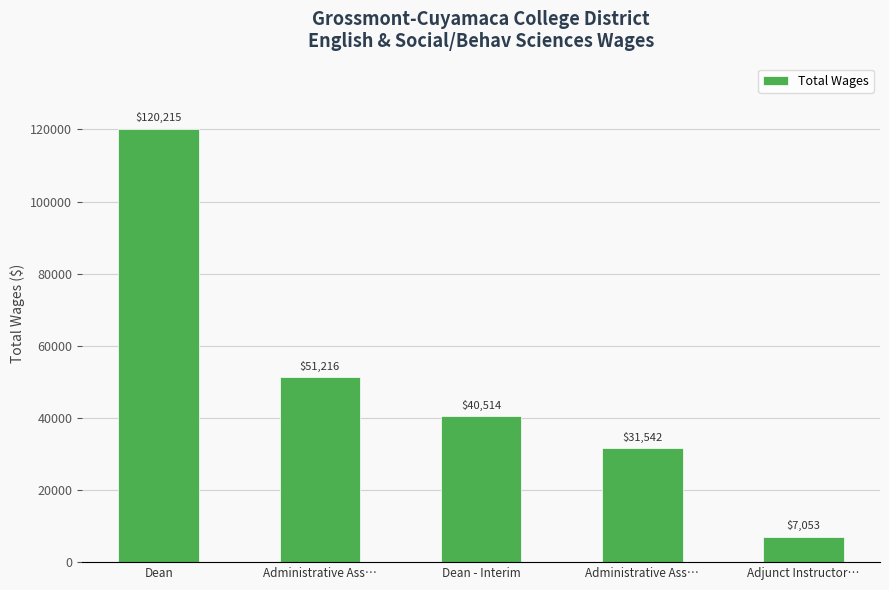

Count the number of data series in this chart.

1